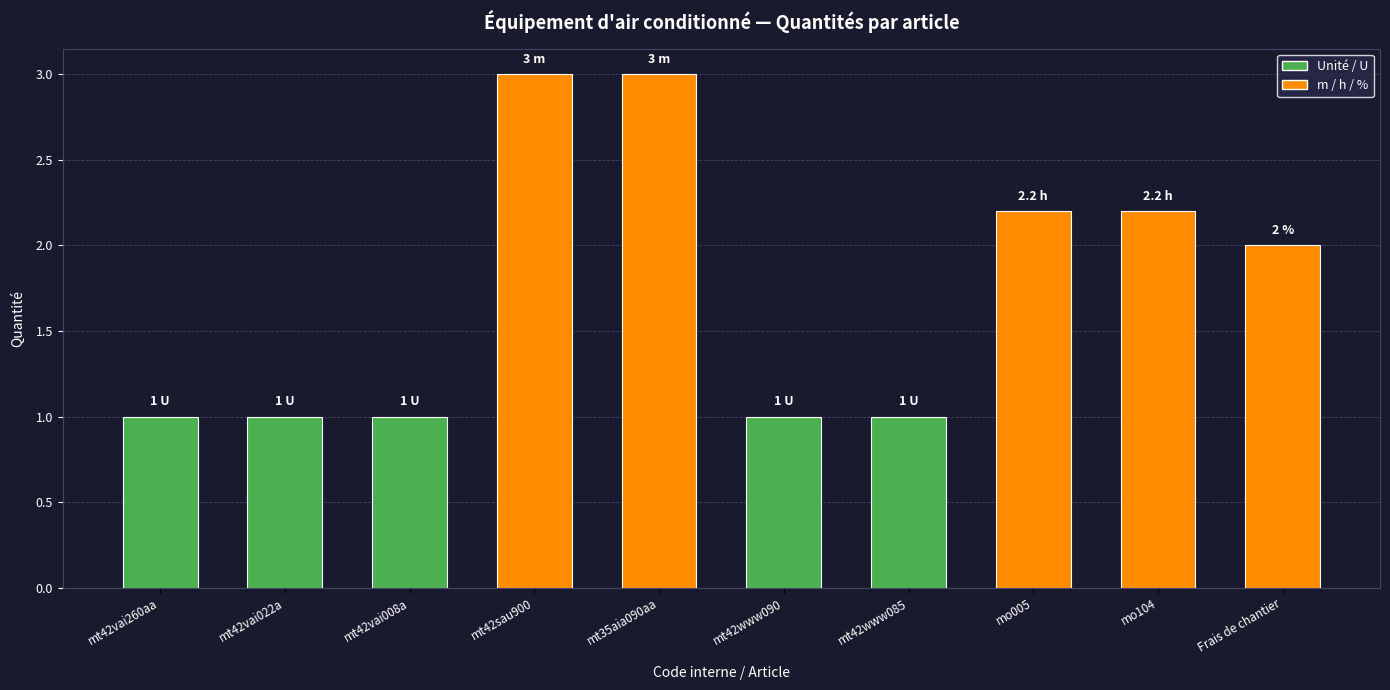

What is the approximate value at Frais de chantier?

2.0